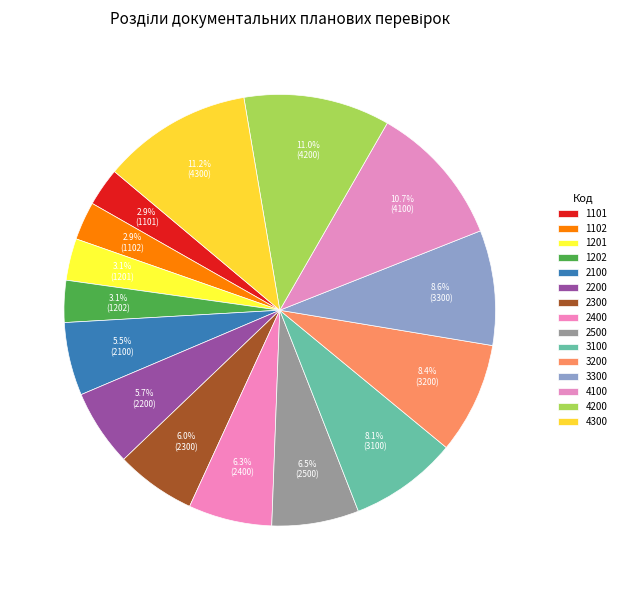

Rank the categories by value from highest to lowest.

4300, 4200, 4100, 3300, 3200, 3100, 2500, 2400, 2300, 2200, 2100, 1202, 1201, 1102, 1101